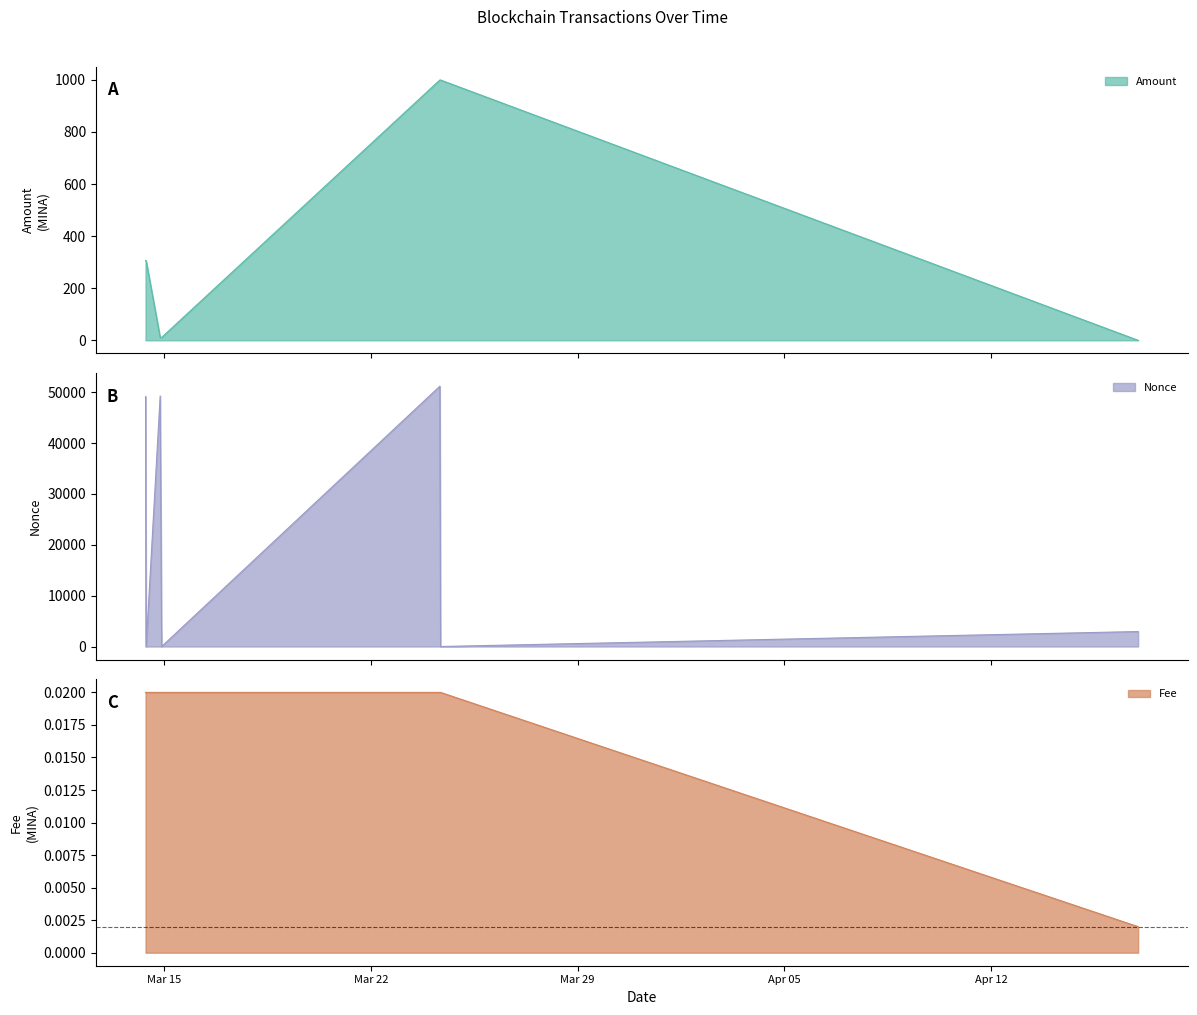

Rank the categories by Fee value from lowest to highest.

2022-04-16 23:36, 2022-03-14 08:39, 2022-03-14 09:09, 2022-03-14 20:33, 2022-03-14 21:45, 2022-03-24 07:54, 2022-03-24 08:30